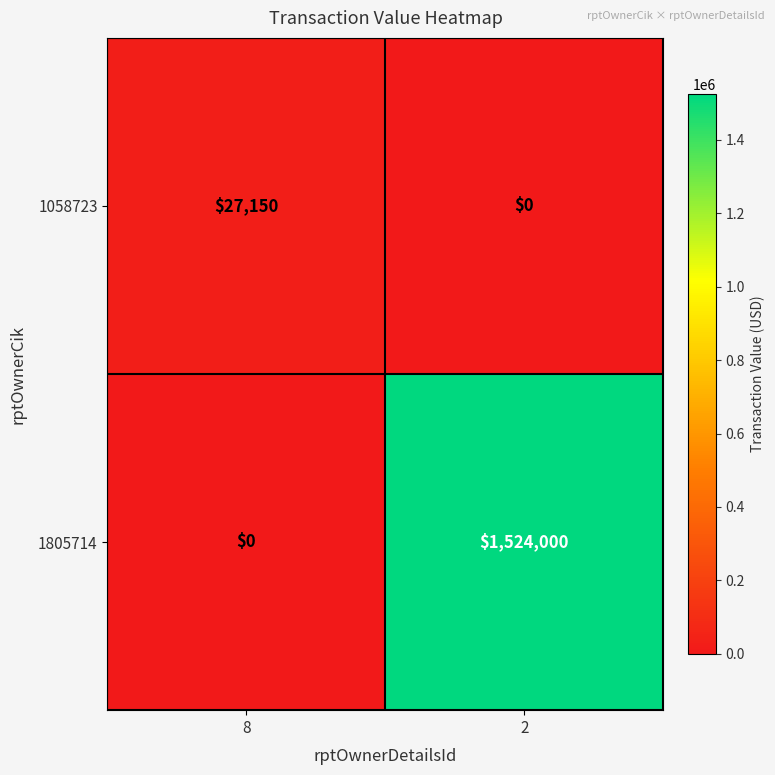

Which series has the widest spread of values?

1805714